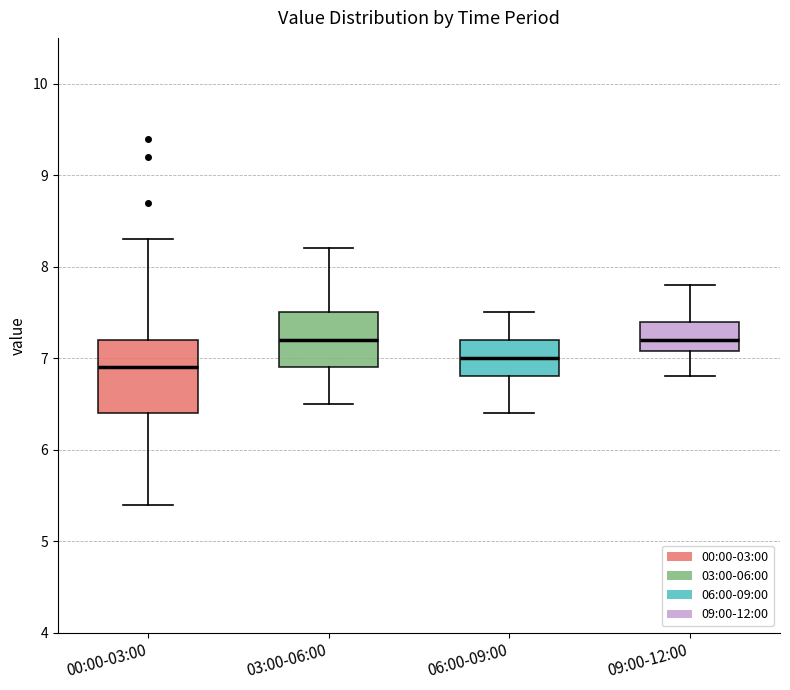

Where does the lower whisker of the box for 00:00-03:00 end on the y-axis? The values are not printed on the chart, so give them approximately, as read against the axis.

5.4